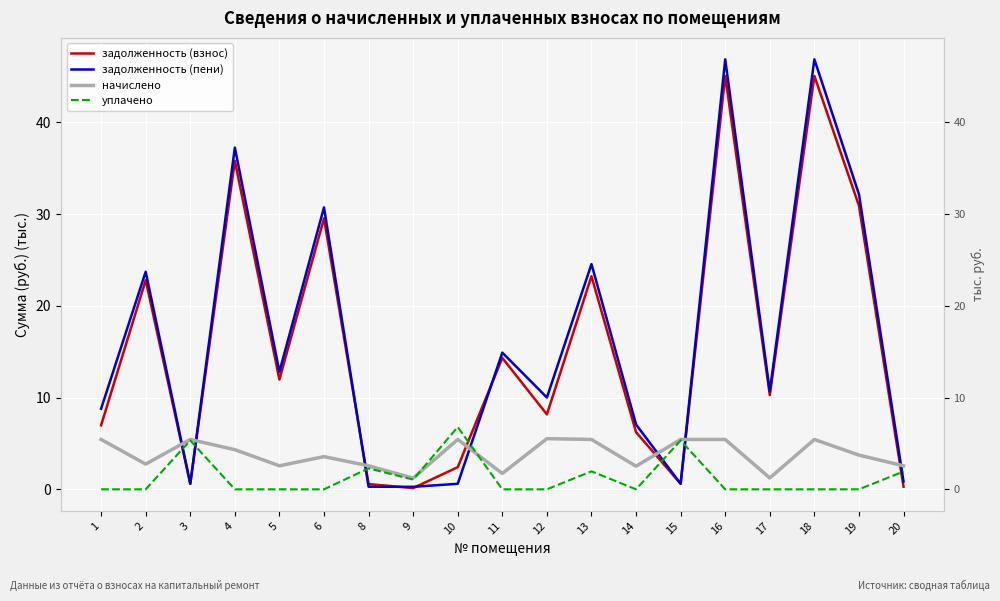

What is the total value across all series at 19?

66.8